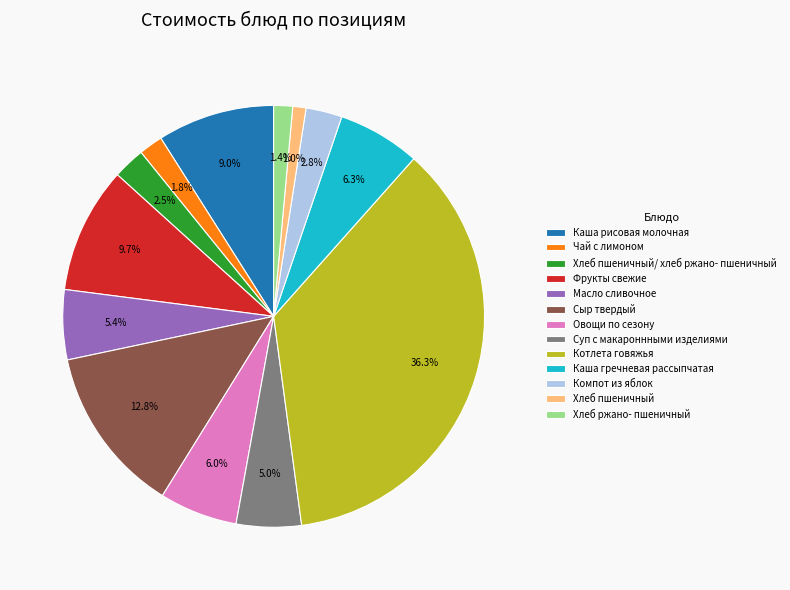

Count the number of slices in the pie.

13